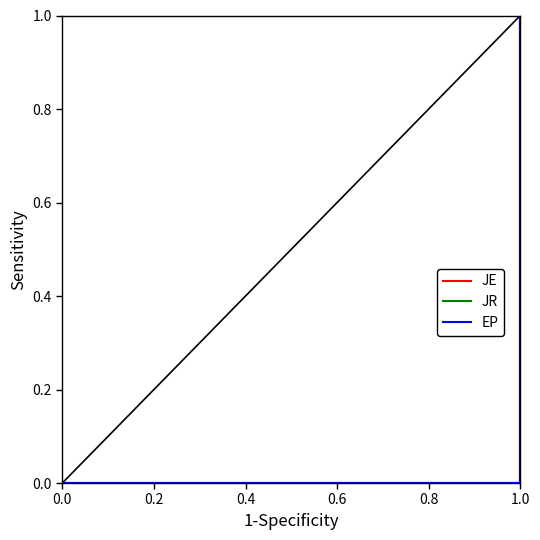

True or false: JE has more than 2 points higher than both neighbors.

False